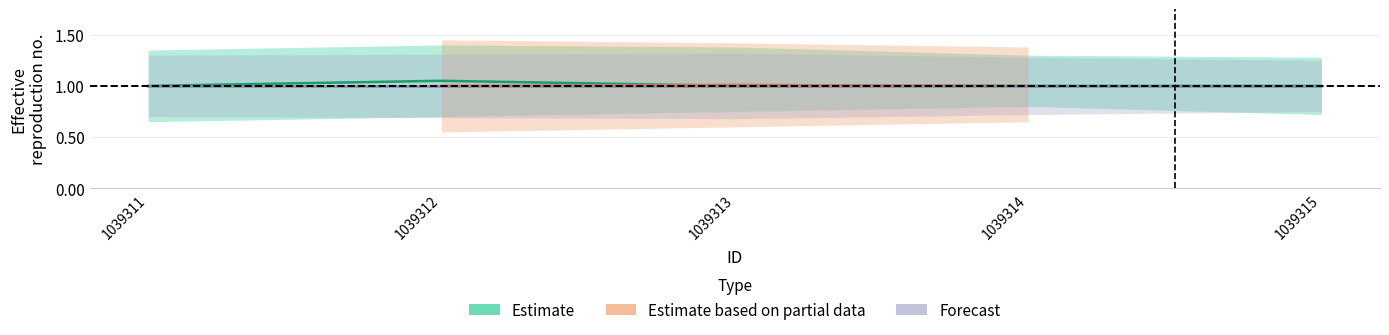

What is the greatest value displayed?

1